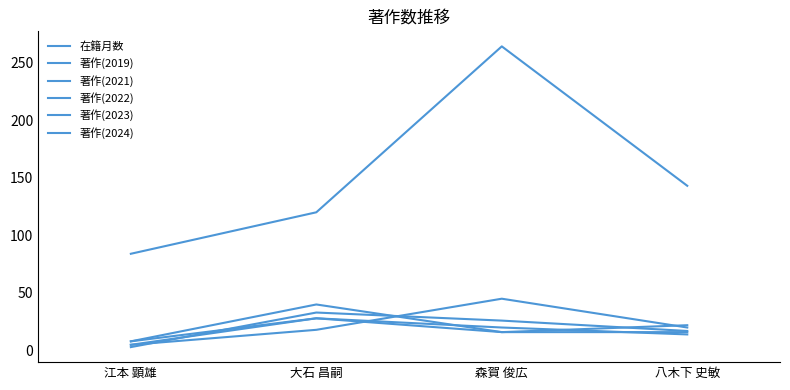

Count the 著作(2023) values in the range 14 to 28.

3